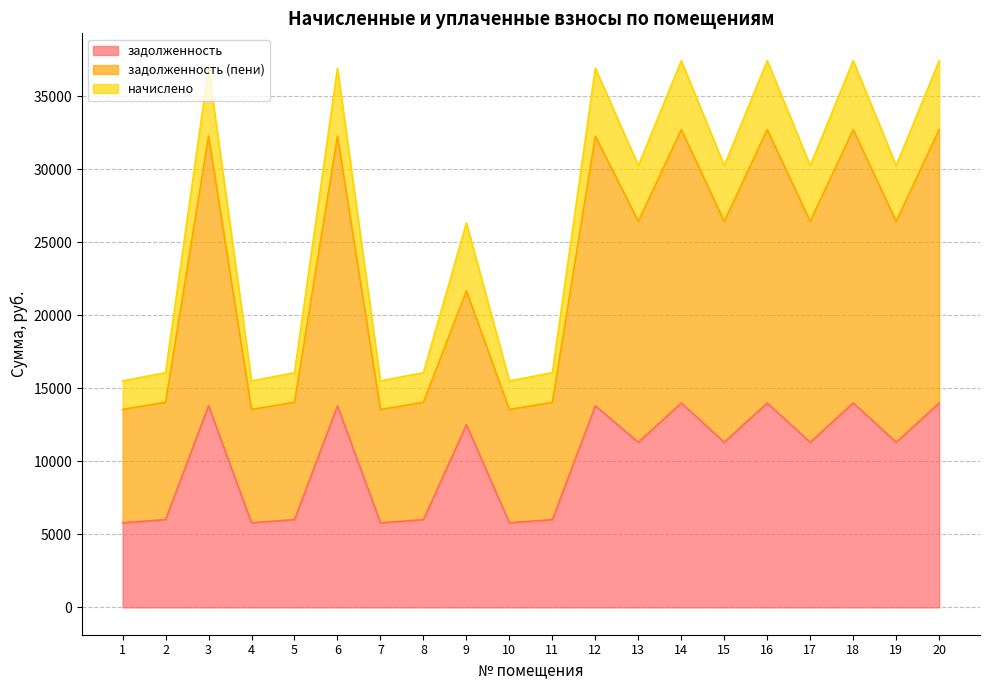

At which category does the chart reach its minimum across all series?

1